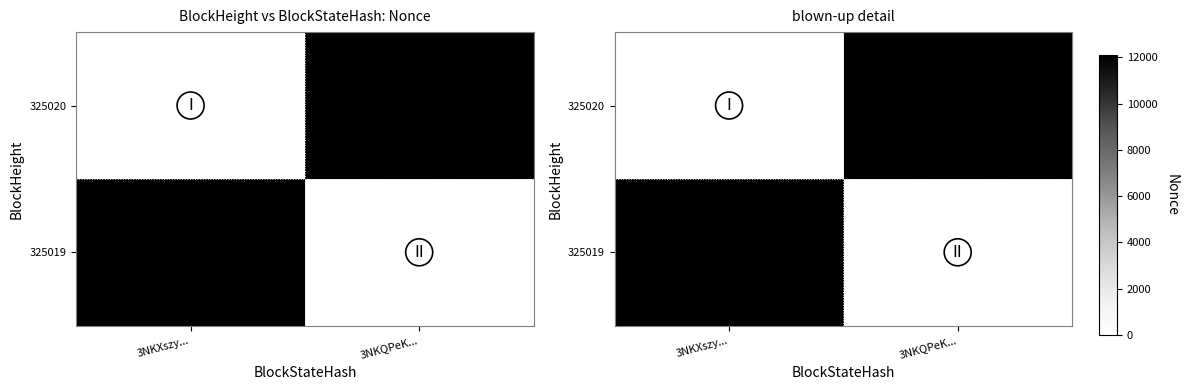

Which series has the largest range (max minus min)?

325020